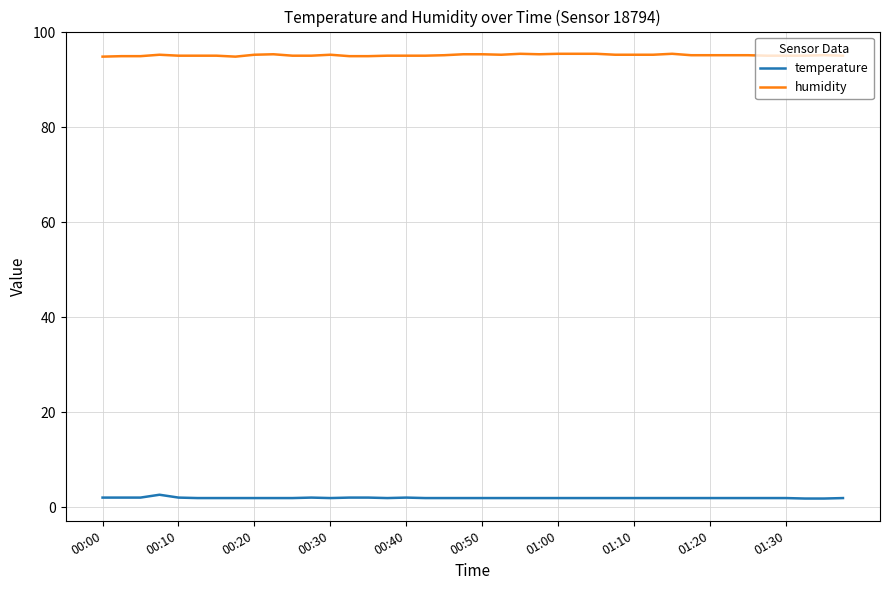

What is the maximum value for humidity?

95.5